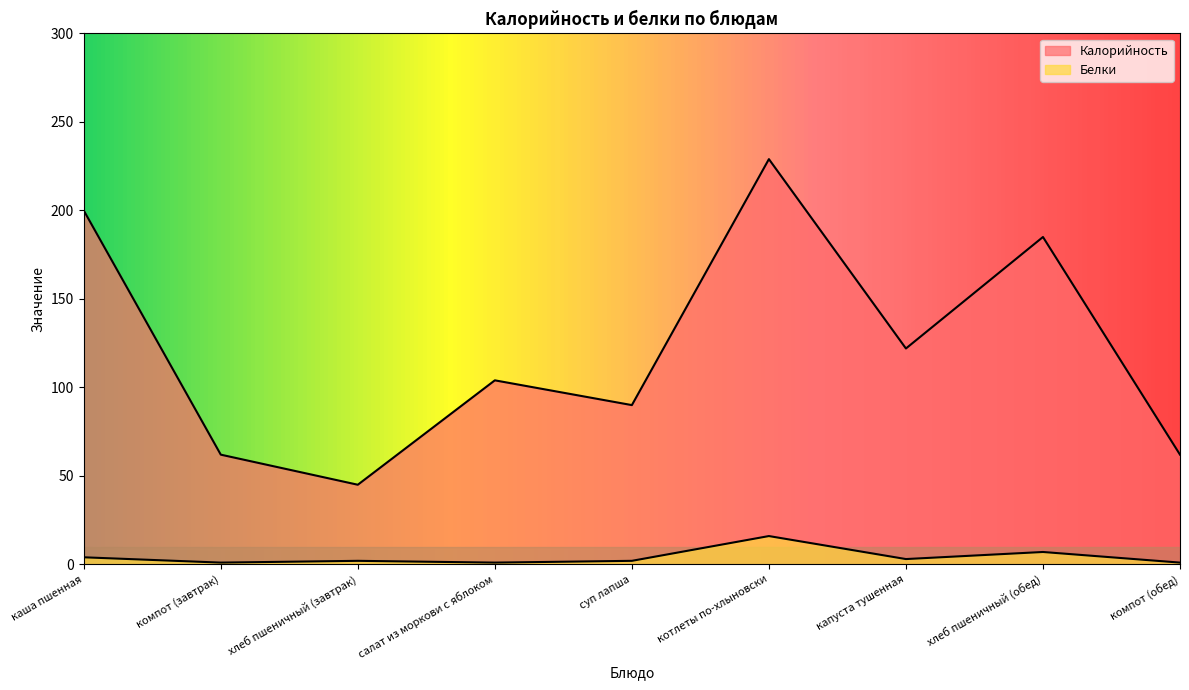

How many lines are shown in the chart?

2